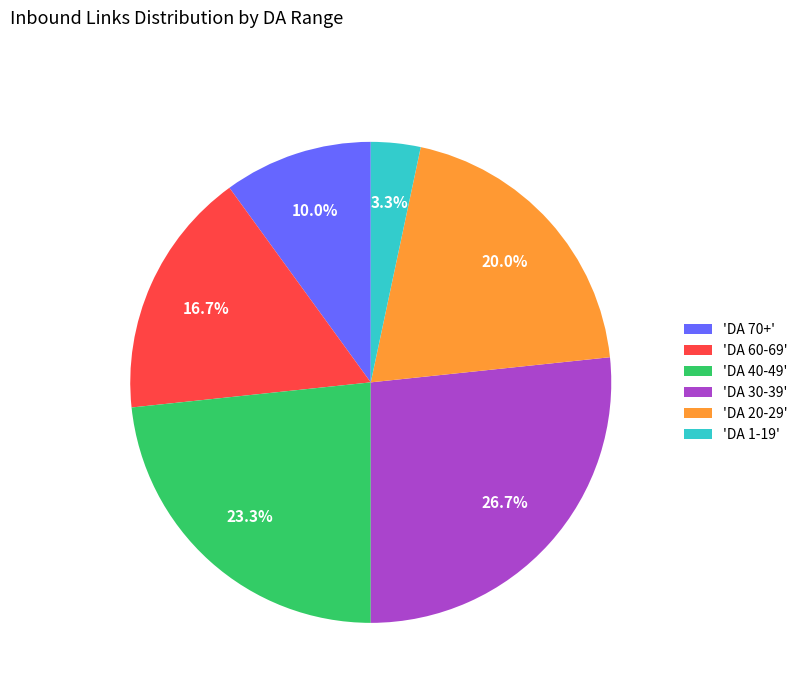

Is there any slice that represents more than half of the pie?

No